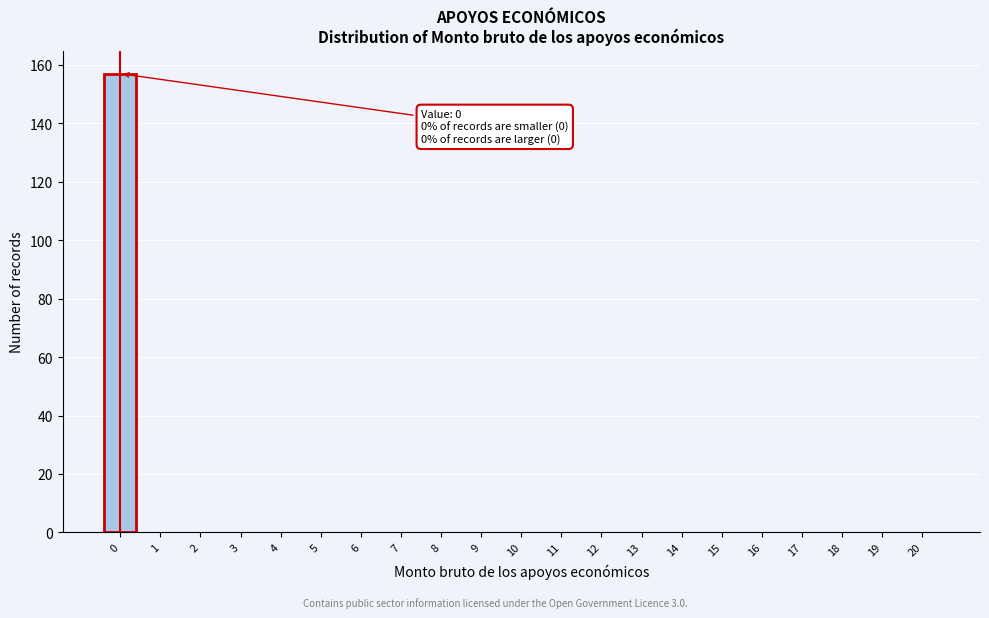

Reading right to left, transcribe all the data shown in this chart.

20=0	19=0	18=0	17=0	16=0	15=0	14=0	13=0	12=0	11=0	10=0	9=0	8=0	7=0	6=0	5=0	4=0	3=0	2=0	1=0	0=157